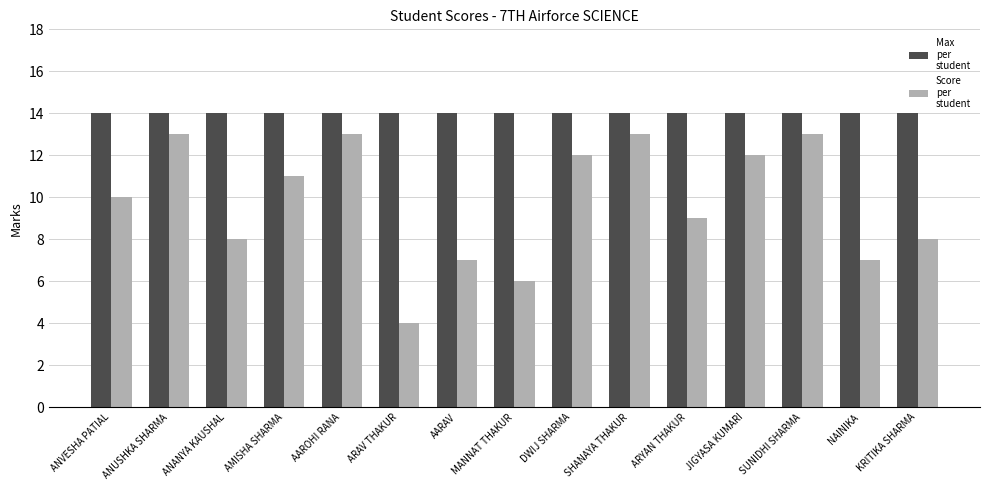

What is the total value across all series at ANUSHKA SHARMA?

27